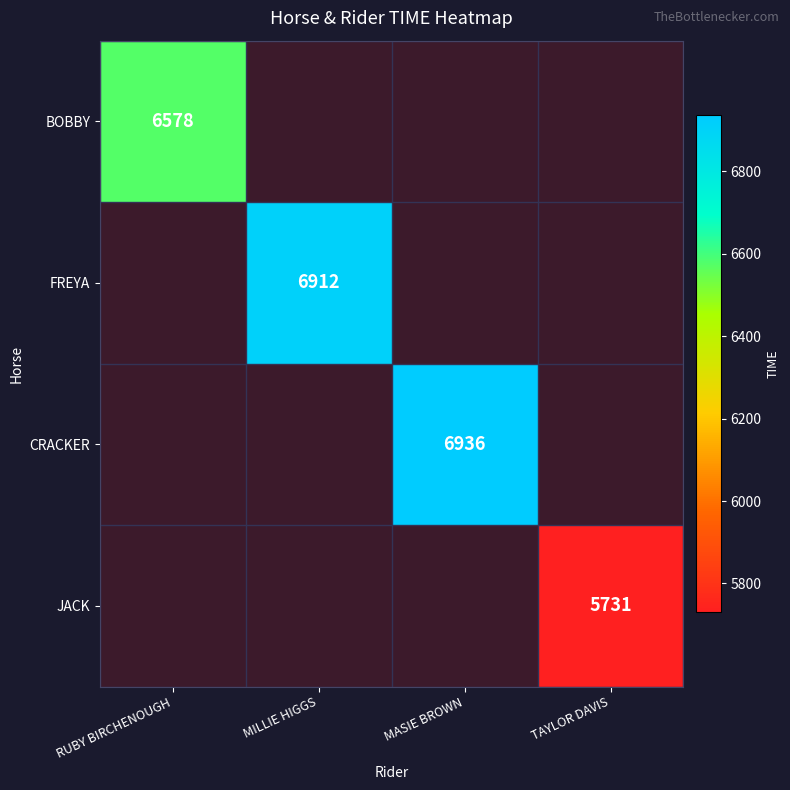

Which series has the largest total across all categories?

CRACKER